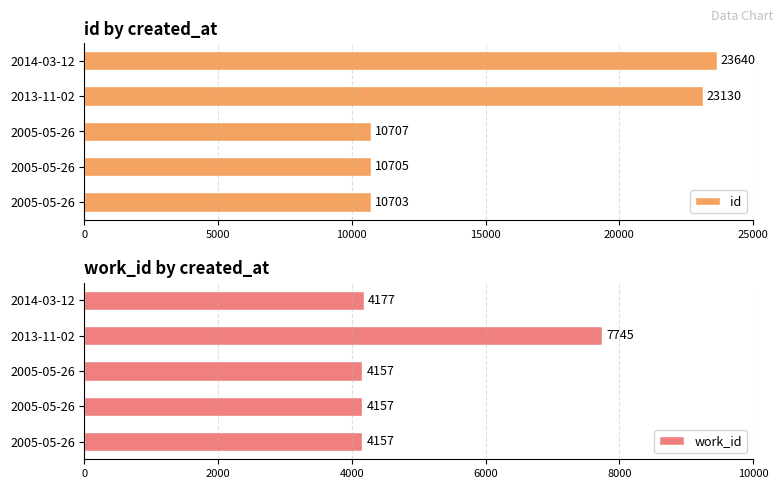

Are the bars grouped side by side (vs. stacked)?

Yes